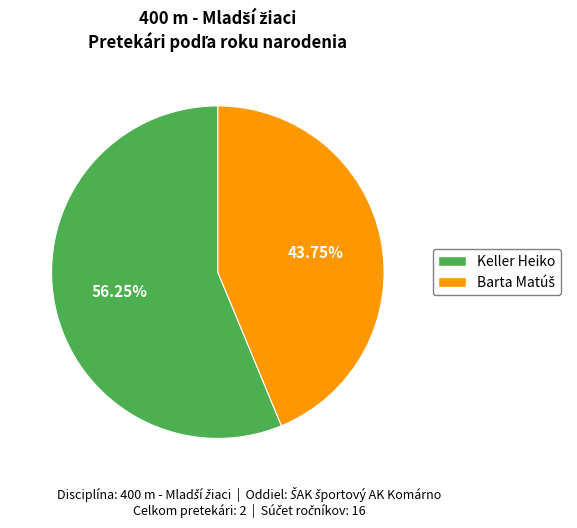

Is there any slice that represents more than half of the pie?

Yes